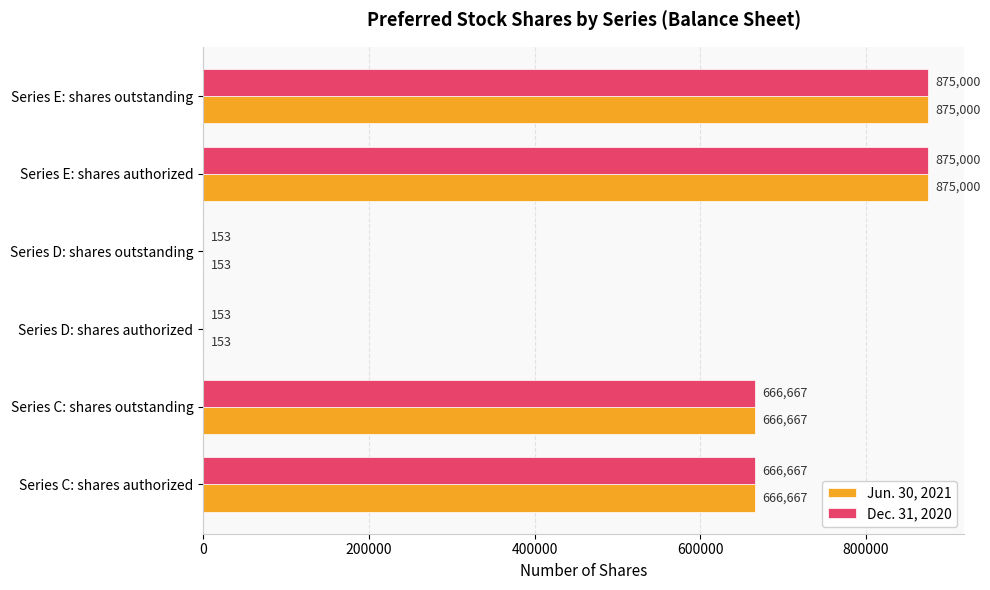

What is the maximum value for Jun. 30, 2021?

875000